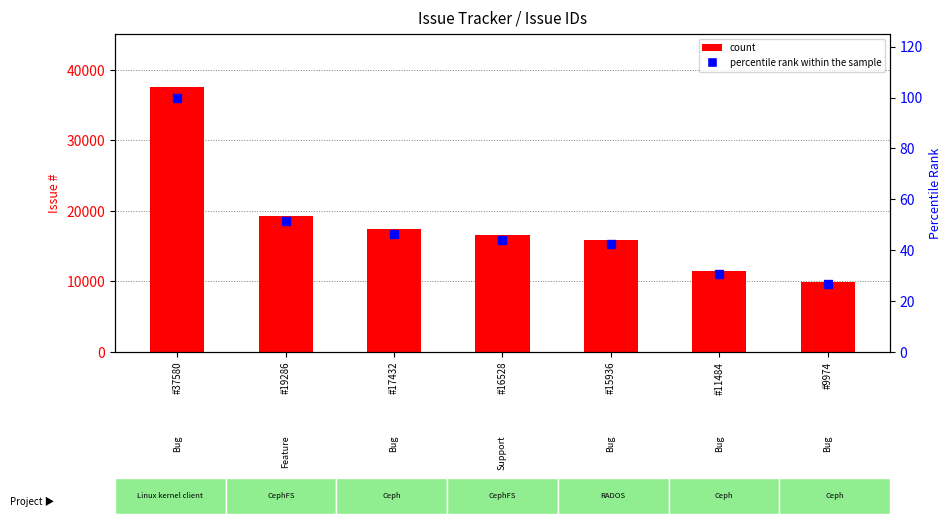

What is the total value across all series at #11484?

11514.6